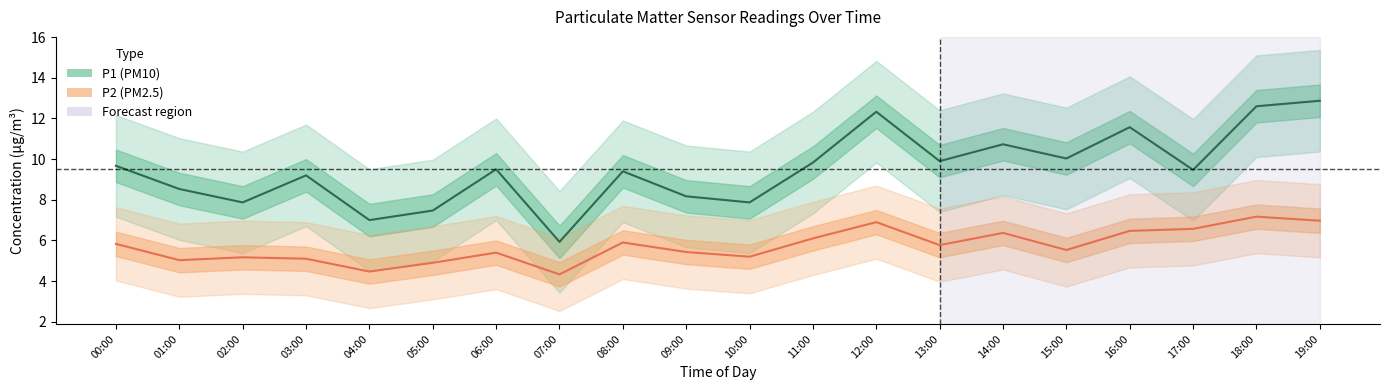

Between 01:00 and 13:00, which series saw the biggest shift?

P1